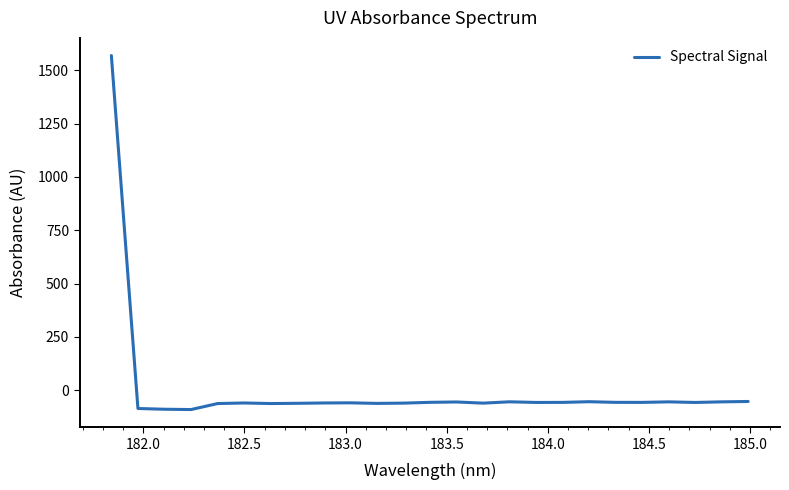

What is the maximum value shown in the chart?

1569.3